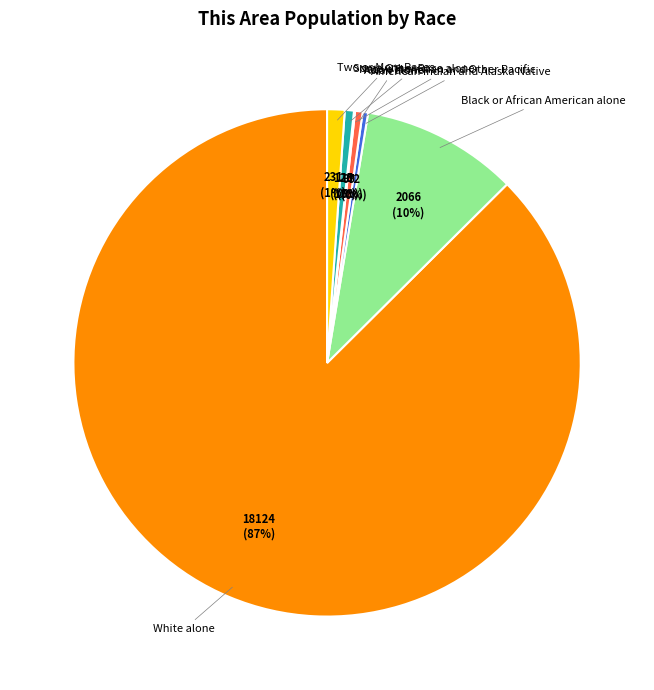

Which slice is the largest?

White alone